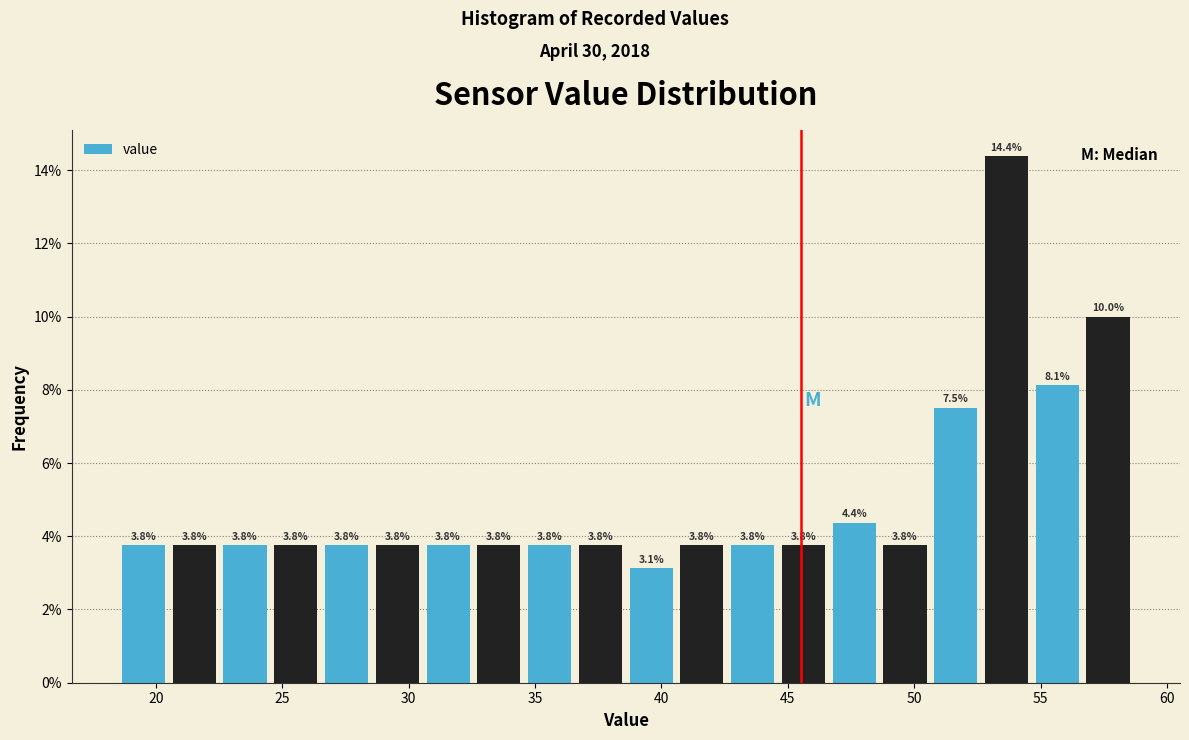

Reading left to right, transcribe this chart: for each bar, give the range it covers on the x-axis and its height. The bar edges are not printed on the chart, so give them approximately, as read against the axis.

18.5 to 20.5: 3.8
20.5 to 22.5: 3.8
22.5 to 24.5: 3.8
24.5 to 26.5: 3.8
26.5 to 28.5: 3.8
28.5 to 30.5: 3.8
30.5 to 32.5: 3.8
32.5 to 34.5: 3.8
34.5 to 36.5: 3.8
36.5 to 38.5: 3.8
38.5 to 40.5: 3.1
40.5 to 42.5: 3.8
42.5 to 44.5: 3.8
44.5 to 46.5: 3.8
46.5 to 48.5: 4.4
48.5 to 50.5: 3.8
50.5 to 52.5: 7.5
52.5 to 54.5: 14.4
54.5 to 56.5: 8.1
56.5 to 58.5: 10.0